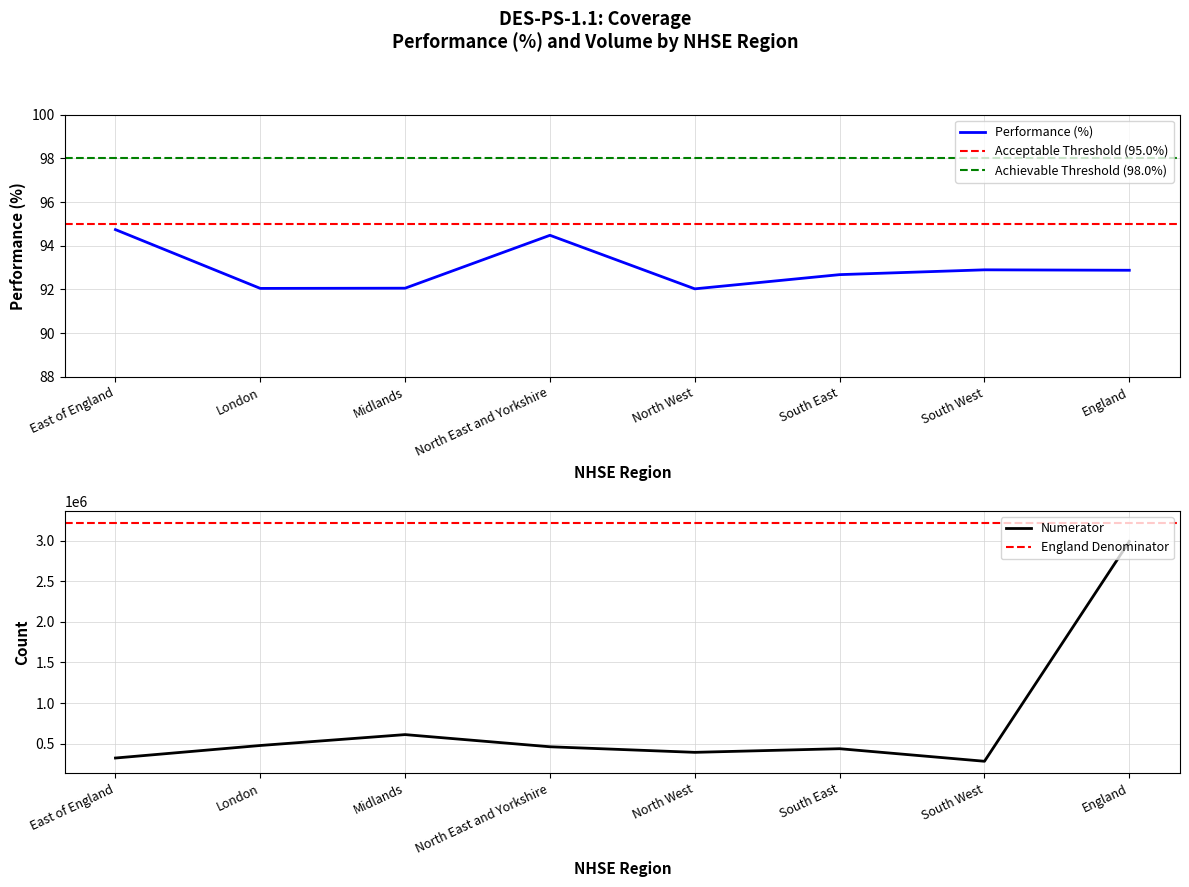

What is the value of the Performance (%) point at the 7th from the left?

92.9